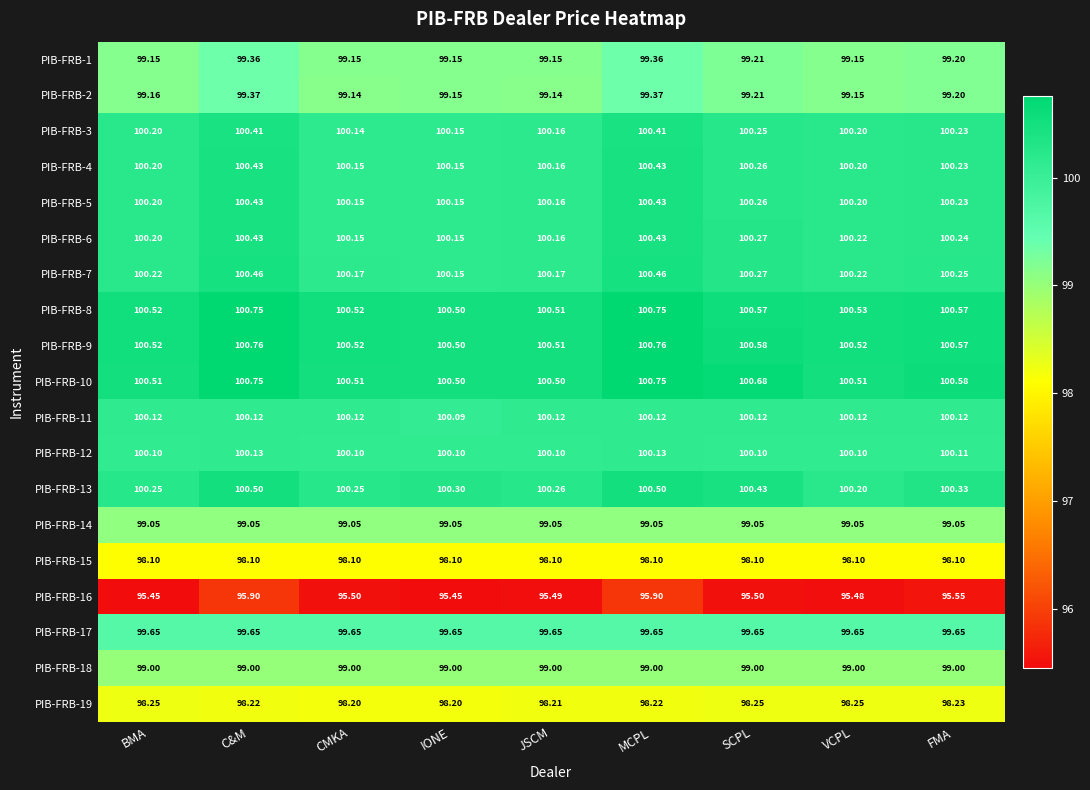

Which series has the largest total across all categories?

PIB-FRB-10